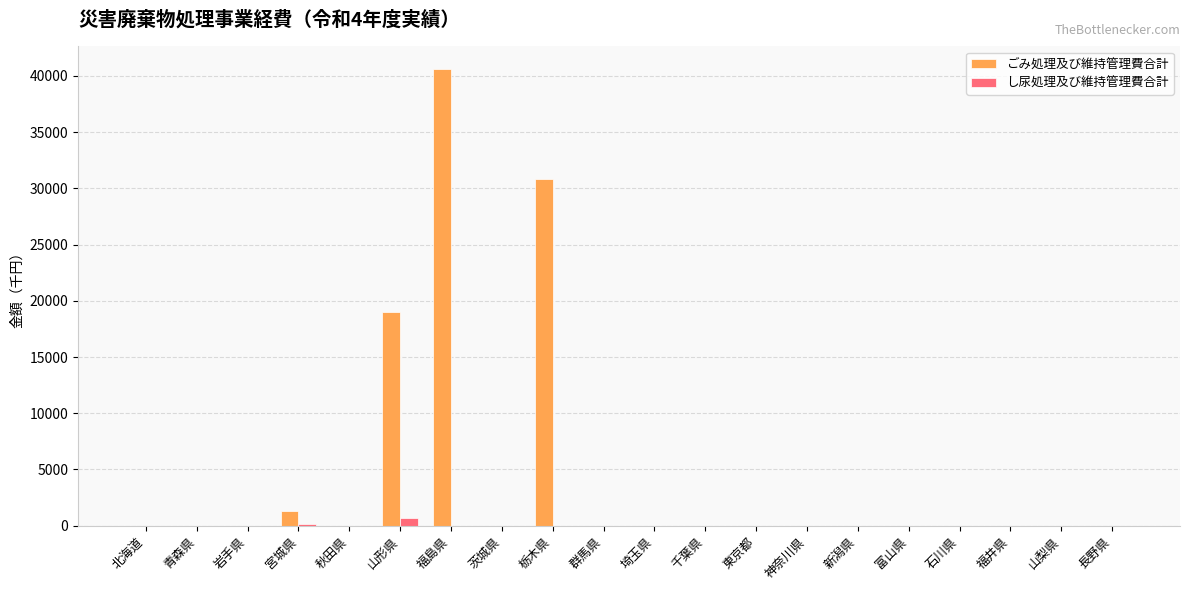

Which series has the largest range (max minus min)?

ごみ処理及び維持管理費合計